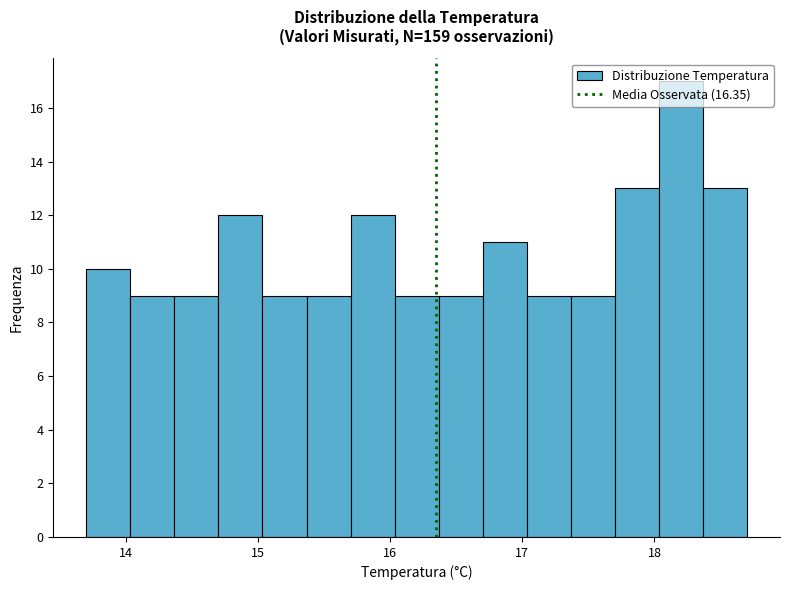

Around what value on the x-axis is the tallest bar? Give the approximate position of its centre, as read against the axis.

18.2